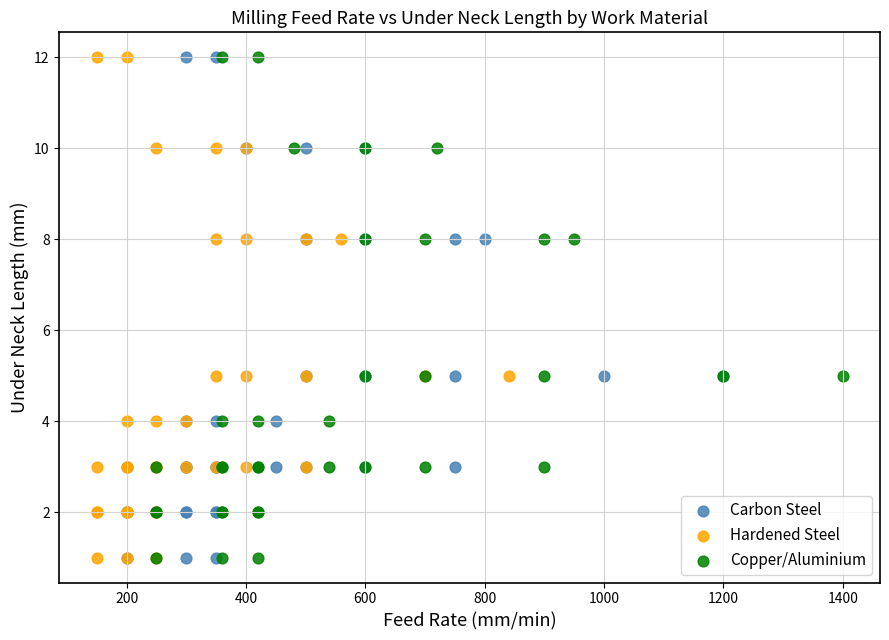

What are all the series names shown in the legend?

Carbon Steel, Hardened Steel, Copper/Aluminium